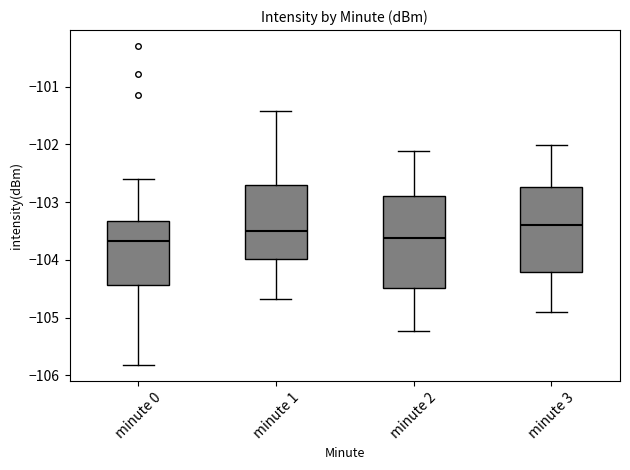

Reading left to right, transcribe this box plot: for each box, give where its median line is, the range the box spans, and where its two whiskers end, as read against the y-axis. The values are not printed on the chart, so give them approximately, as read against the axis.

minute 0: median -103.7, box -104.4 to -103.3, whiskers -105.8 to -102.6
minute 1: median -103.5, box -104.0 to -102.7, whiskers -104.7 to -101.4
minute 2: median -103.6, box -104.5 to -102.9, whiskers -105.2 to -102.1
minute 3: median -103.4, box -104.2 to -102.7, whiskers -104.9 to -102.0